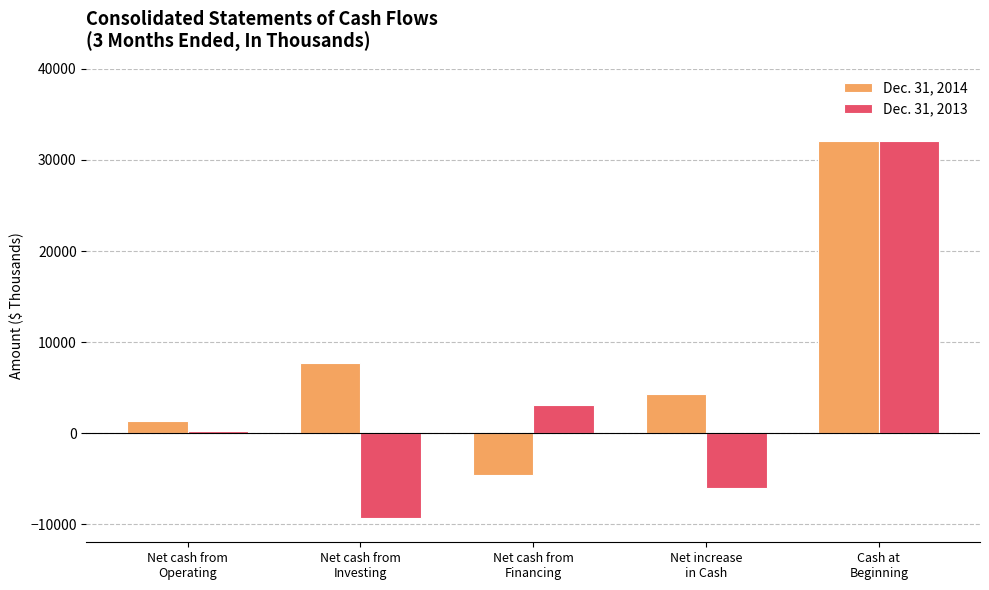

Reading left to right, extract all data points from this chart.

Dec. 31, 2014: Net cash from
Operating=1271	Net cash from
Investing=7658	Net cash from
Financing=-4613	Net increase
in Cash=4316	Cash at
Beginning=32112
Dec. 31, 2013: Net cash from
Operating=275	Net cash from
Investing=-9300	Net cash from
Financing=3033	Net increase
in Cash=-5992	Cash at
Beginning=32112